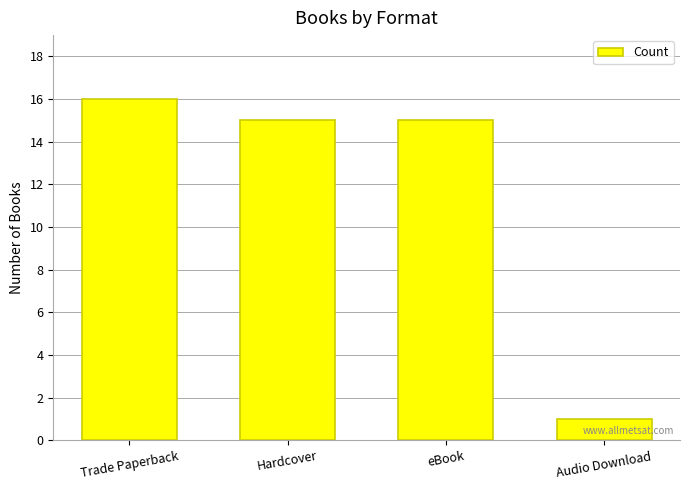

What is the maximum value shown in the chart?

16